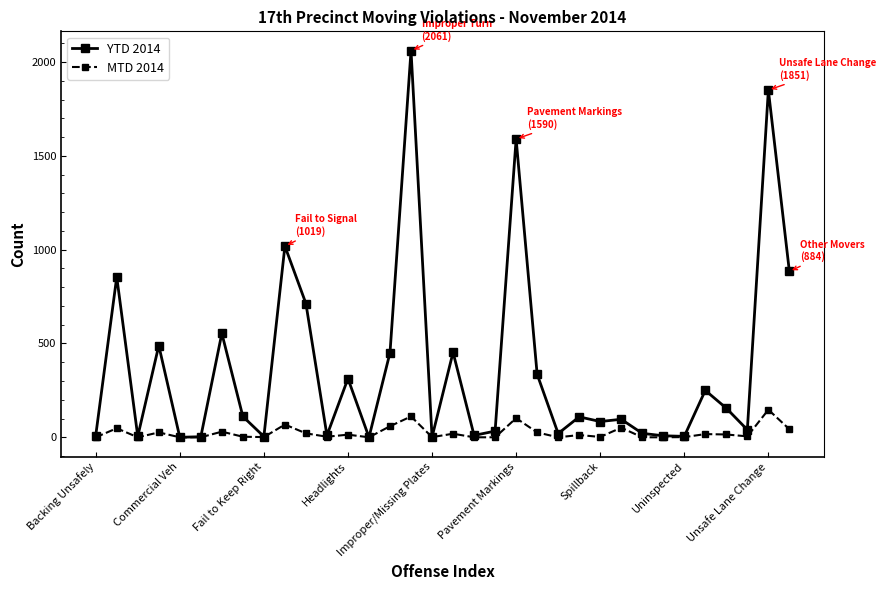

What is the greatest value displayed?

2061